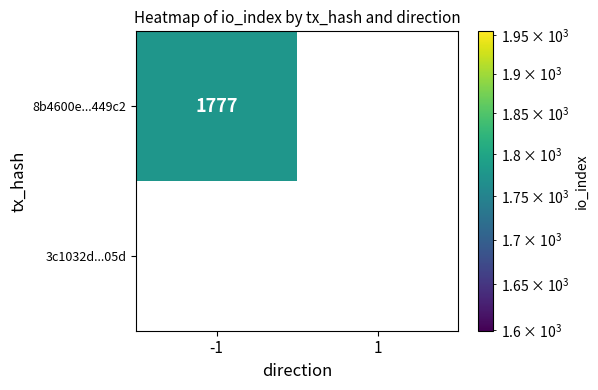

Which series has the widest spread of values?

8b4600e789eda3b7479b4e4ee9fdac1f89449c2